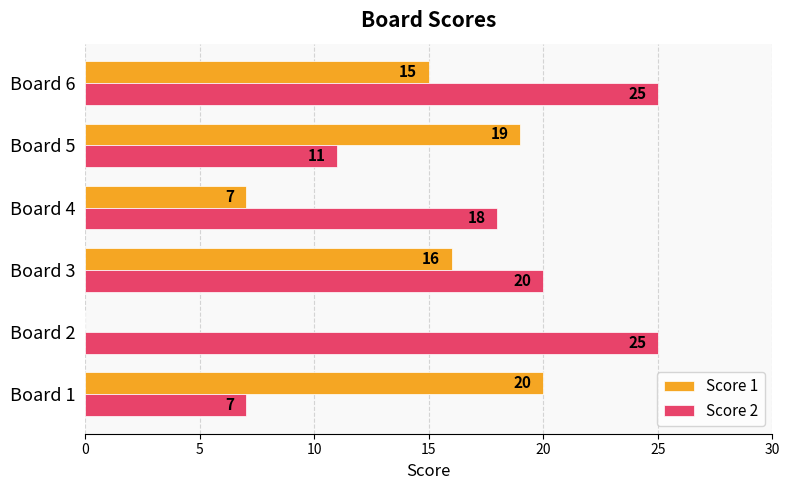

What are all the series names shown in the legend?

Score 1, Score 2